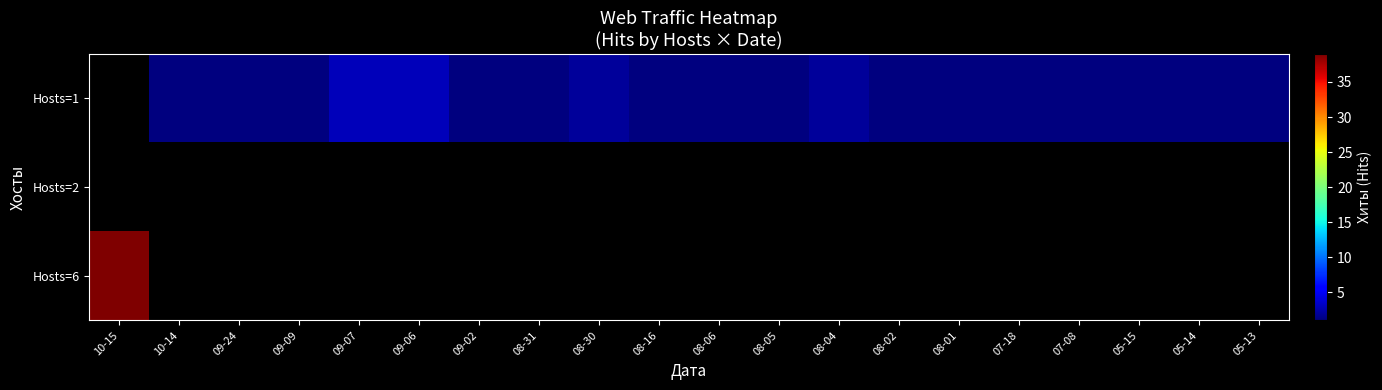

How many values in Hosts=1 are above zero?

19